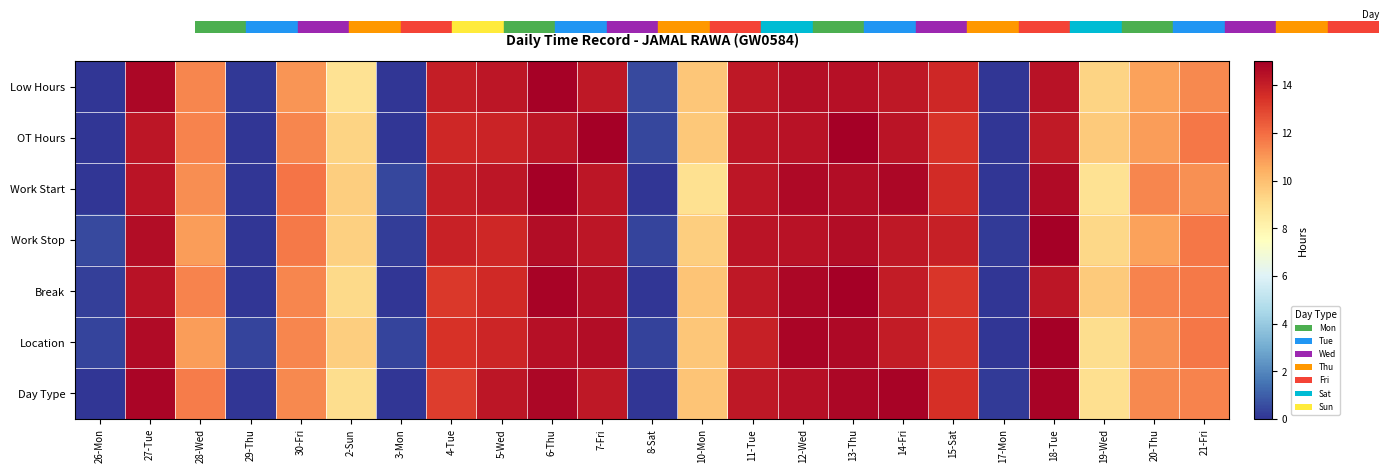

Which has a higher value, 26-Mon or 10-Mon?

10-Mon